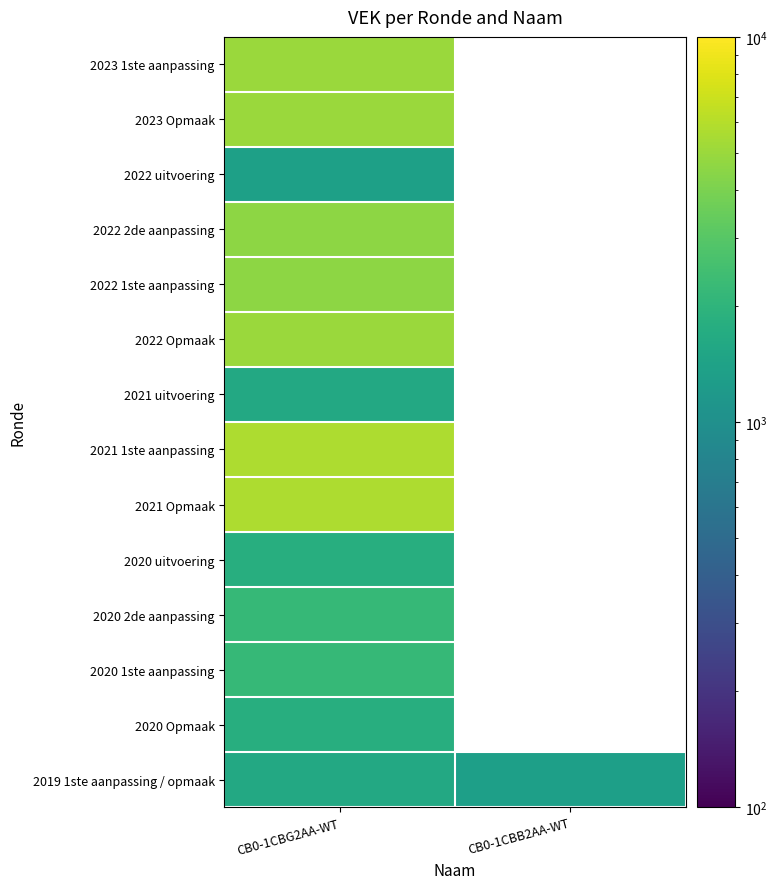

What is the sum of all 2019 1ste aanpassing / opmaak values?

2963.0